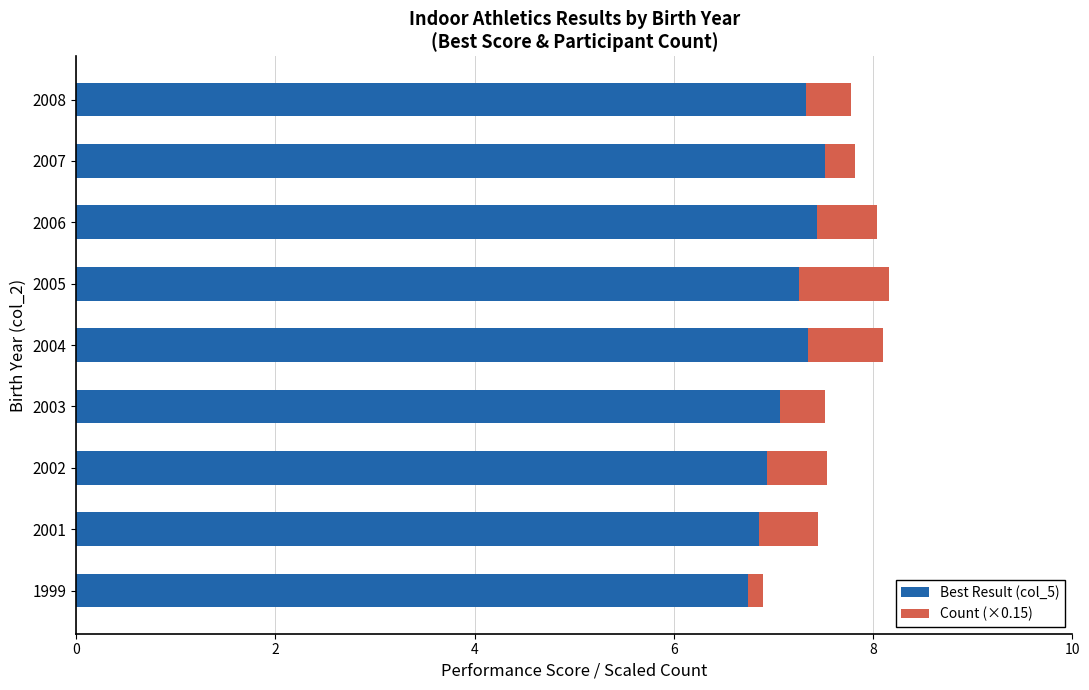

What is the highest value of the Best Result (col_5) series?

7.5